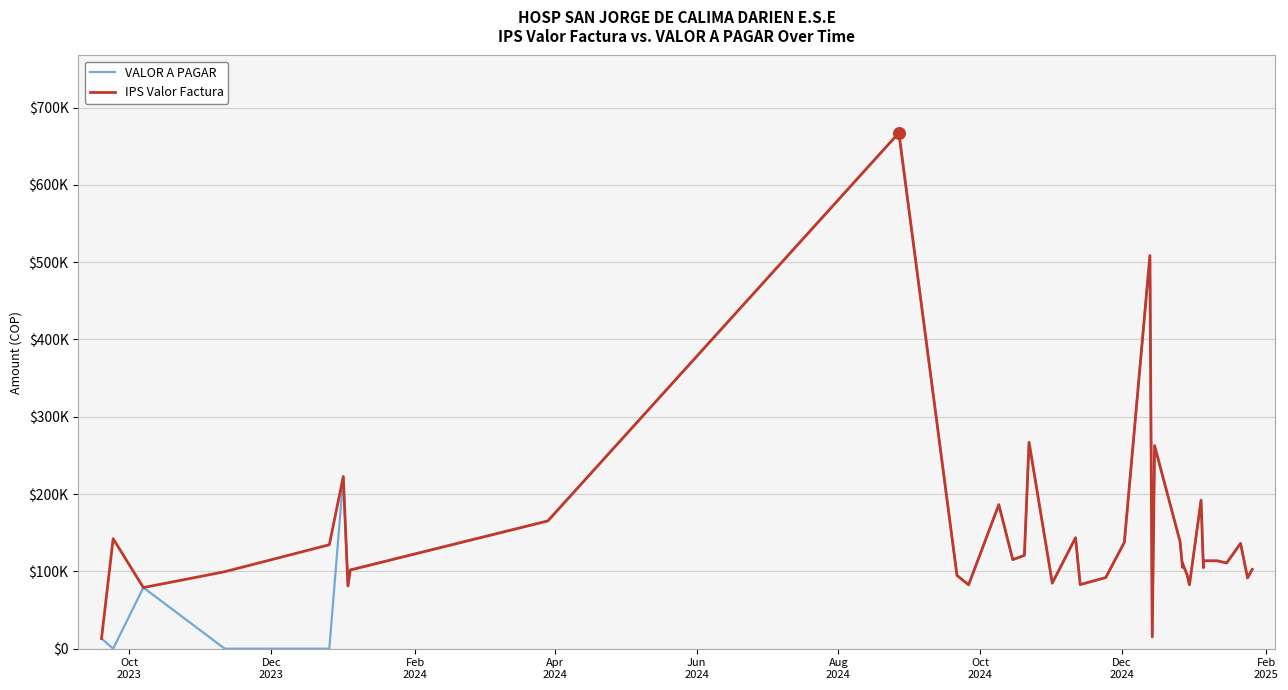

Is the value of VALOR A PAGAR at 21 greater than the value of IPS Valor Factura at 9?

No